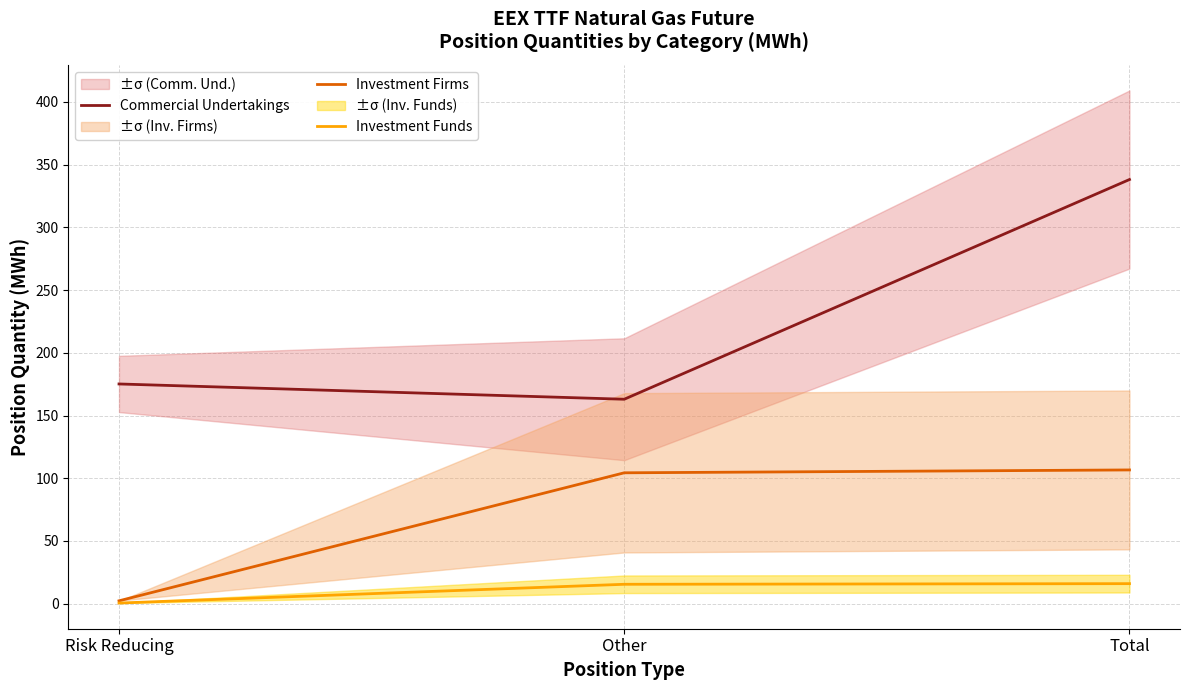

Is this an area chart (filled region under the line)?

No